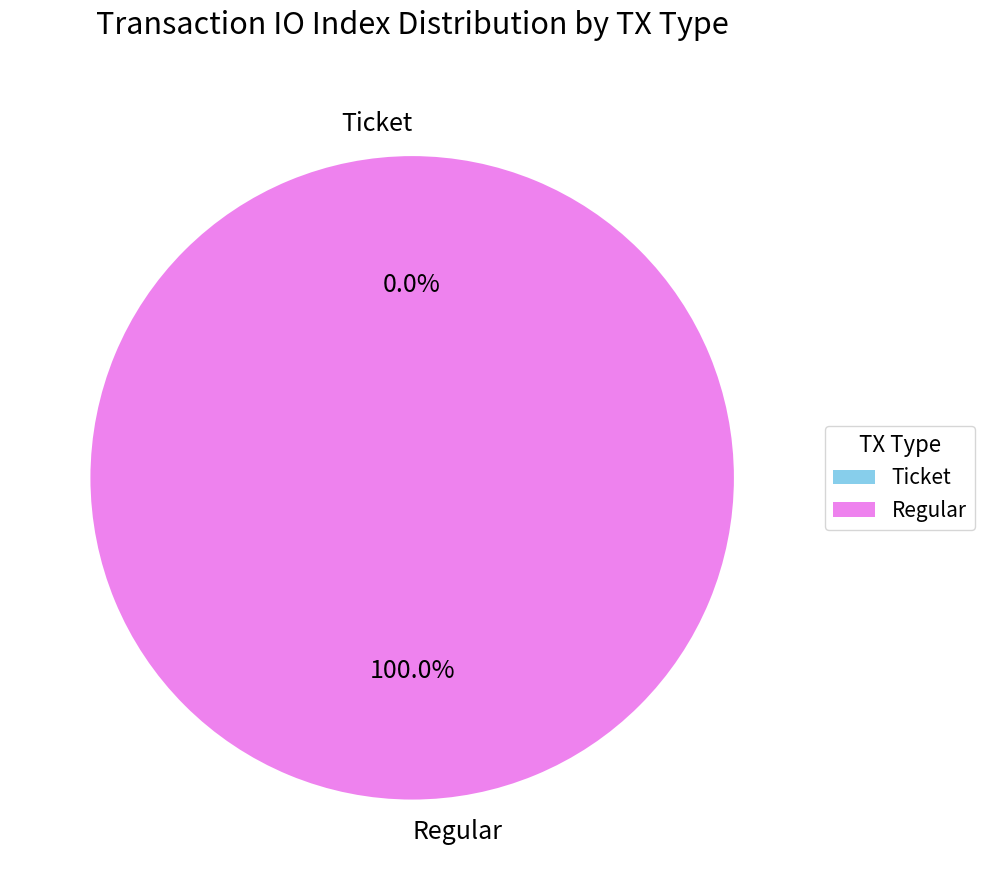

Which category has the biggest portion of the pie?

Regular